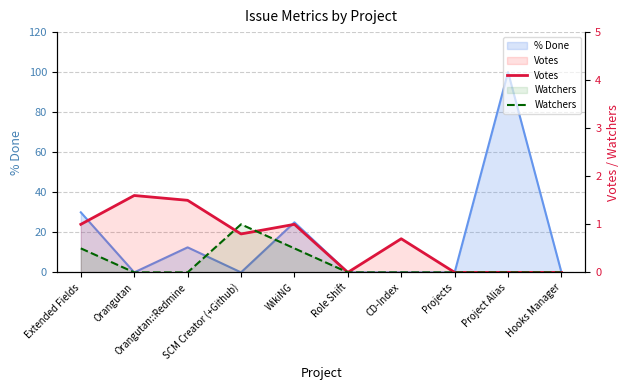

What is the label of the 4th point from the left?

SCM Creator (+Github)